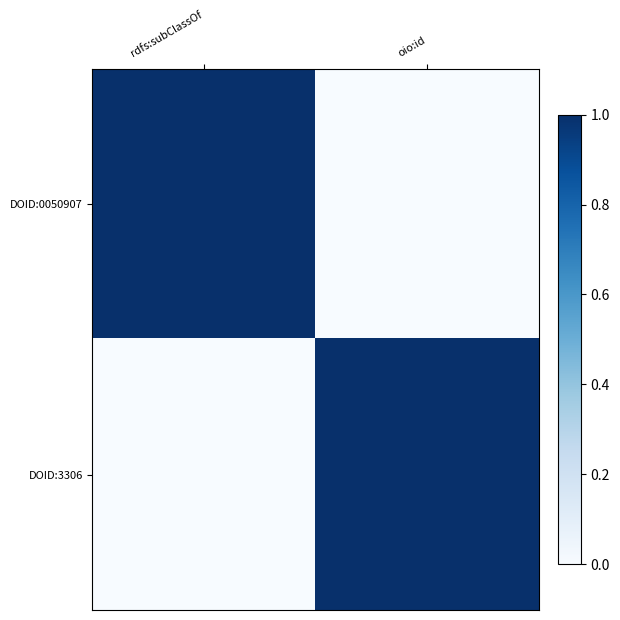

What is the maximum value shown in the chart?

1